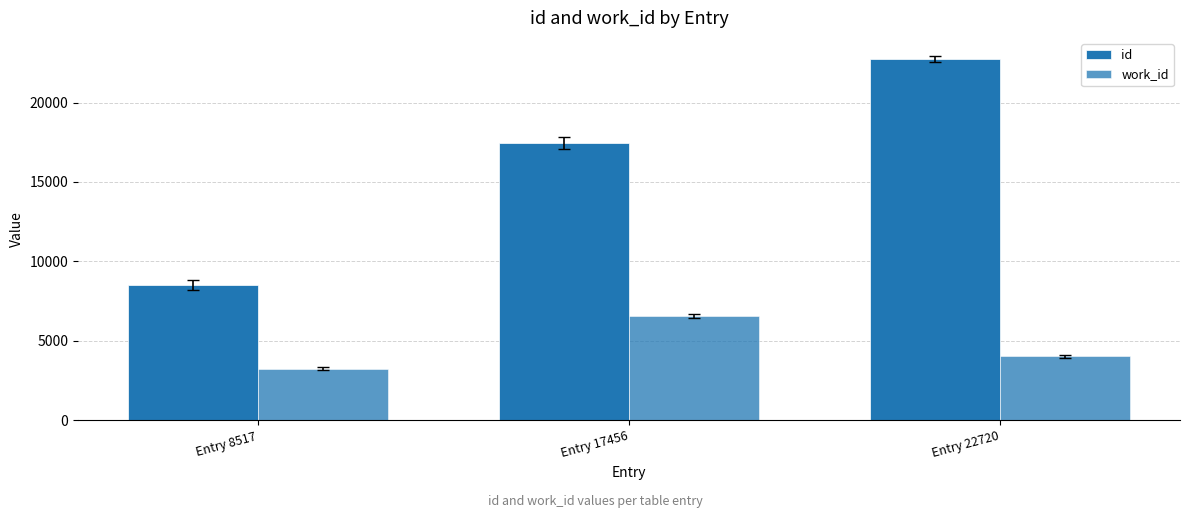

How many id values are between 8517 and 22720?

3